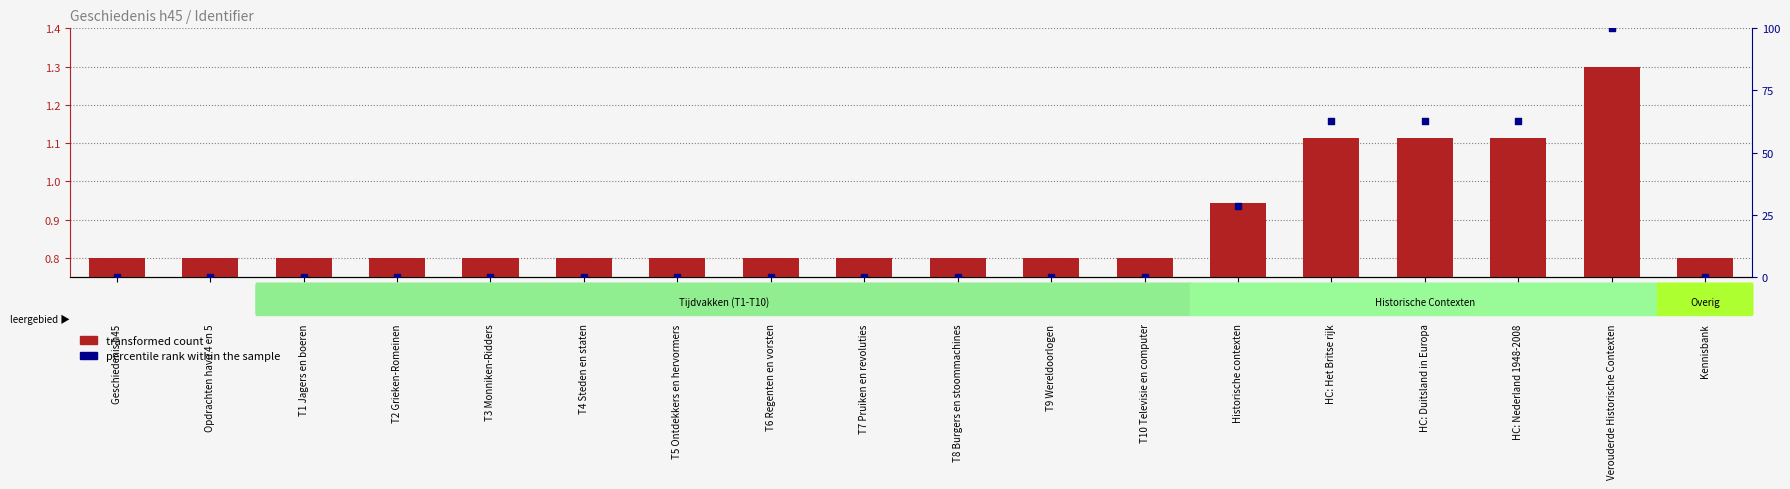

At how many categories does at least one series exceed 33?

4